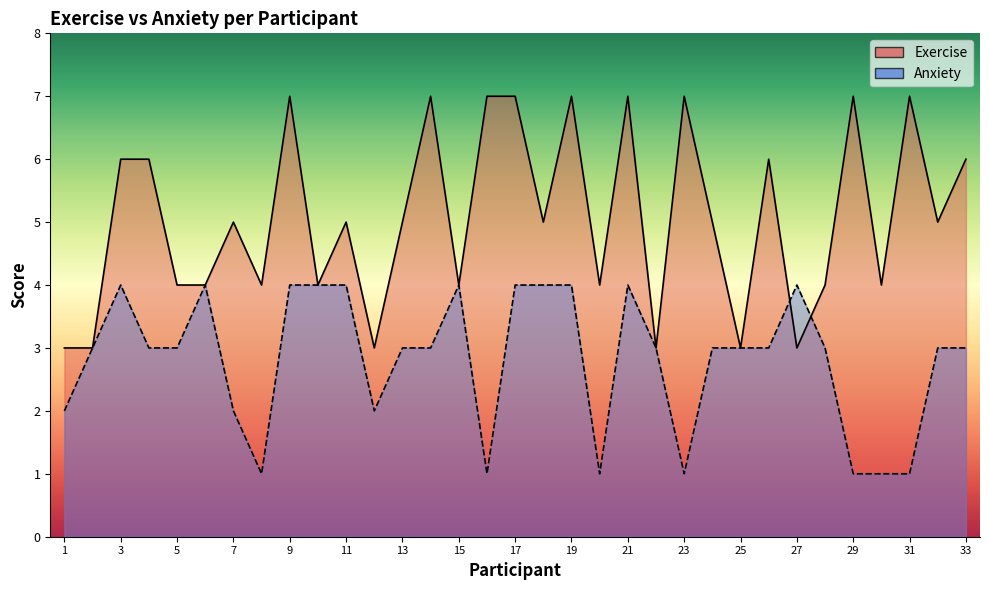

True or false: Exercise has more than 1 points higher than both neighbors.

True